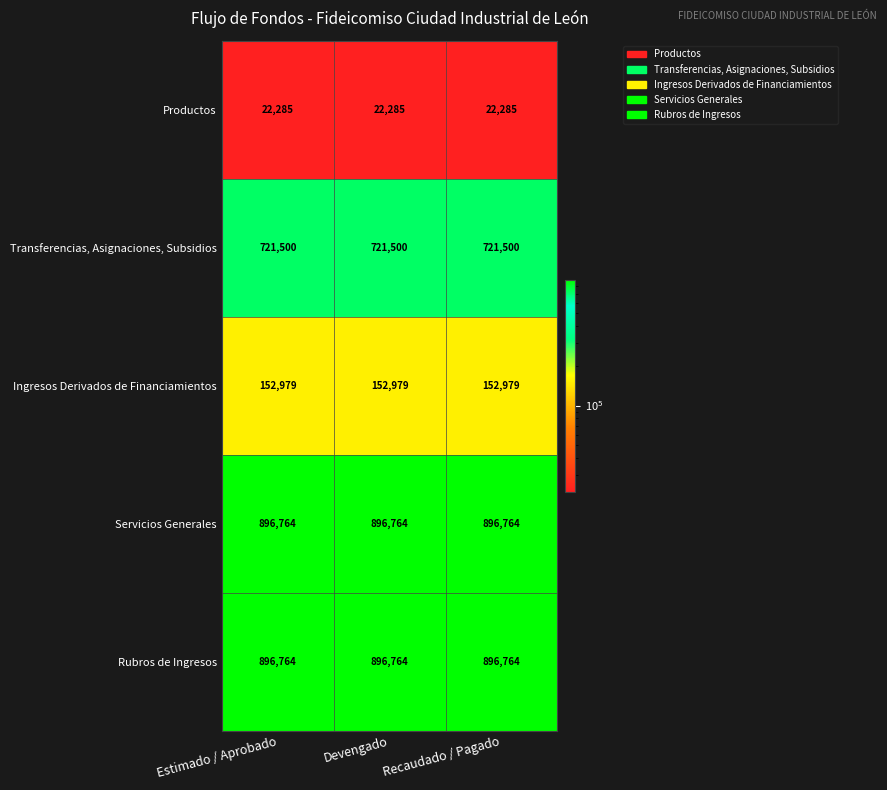

What is the spread (max minus min) of values at Estimado / Aprobado?

874479